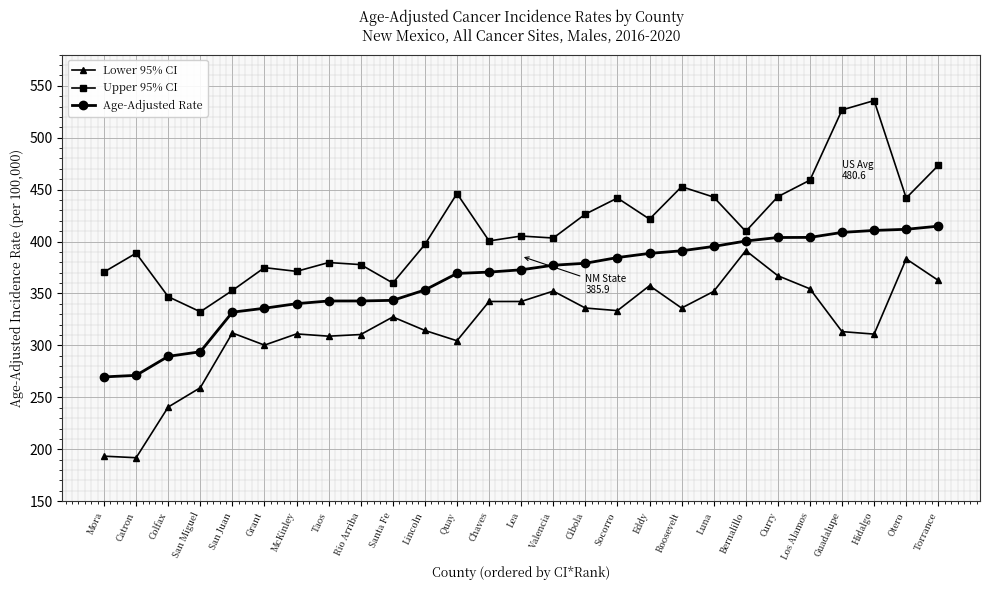

Which series has the largest range (max minus min)?

Upper 95% CI